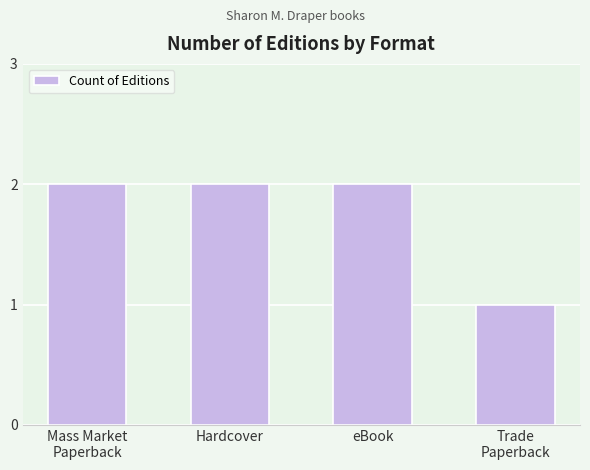

Between Trade
Paperback and eBook, which is larger?

eBook